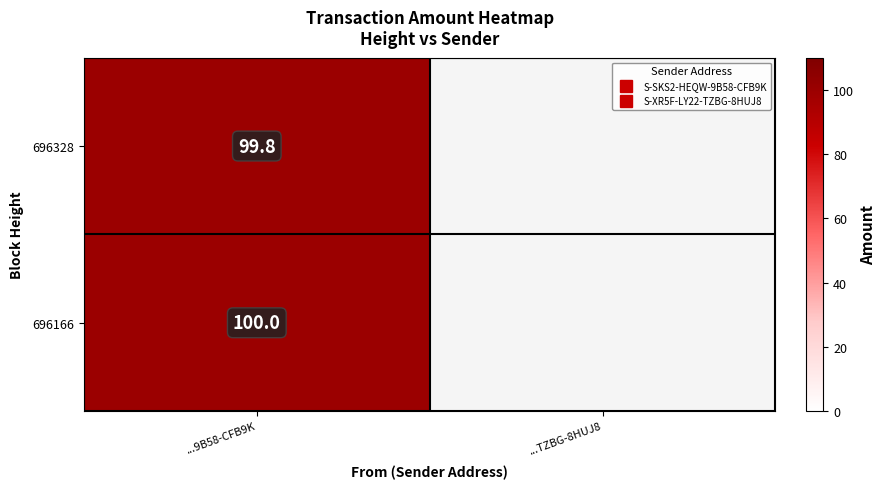

Rank the series by their maximum value, from lowest to highest.

696328, 696166